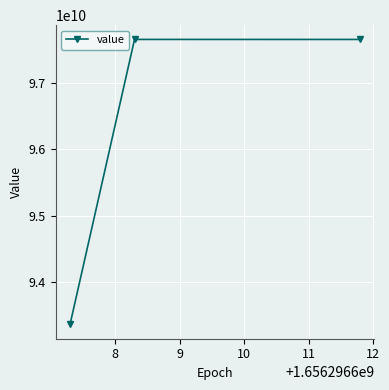

How many distinct data groups are displayed?

1